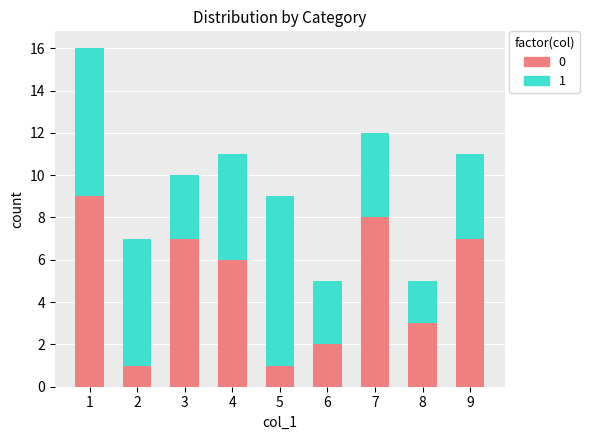

What is the maximum value for 0?

9